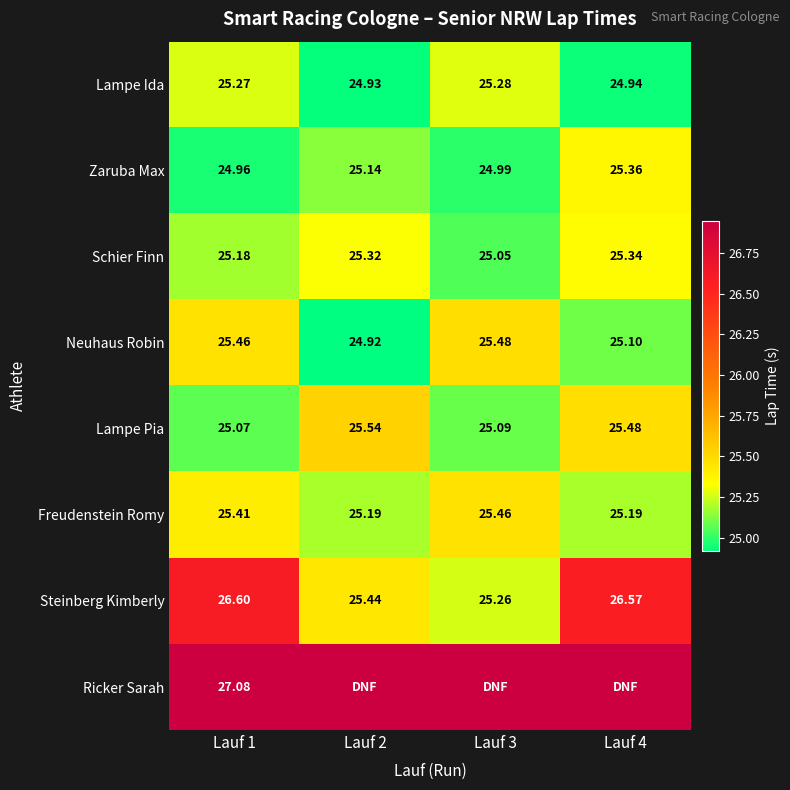

Is the value of Zaruba Max at Lauf 2 greater than the value of Lampe Pia at Lauf 3?

Yes